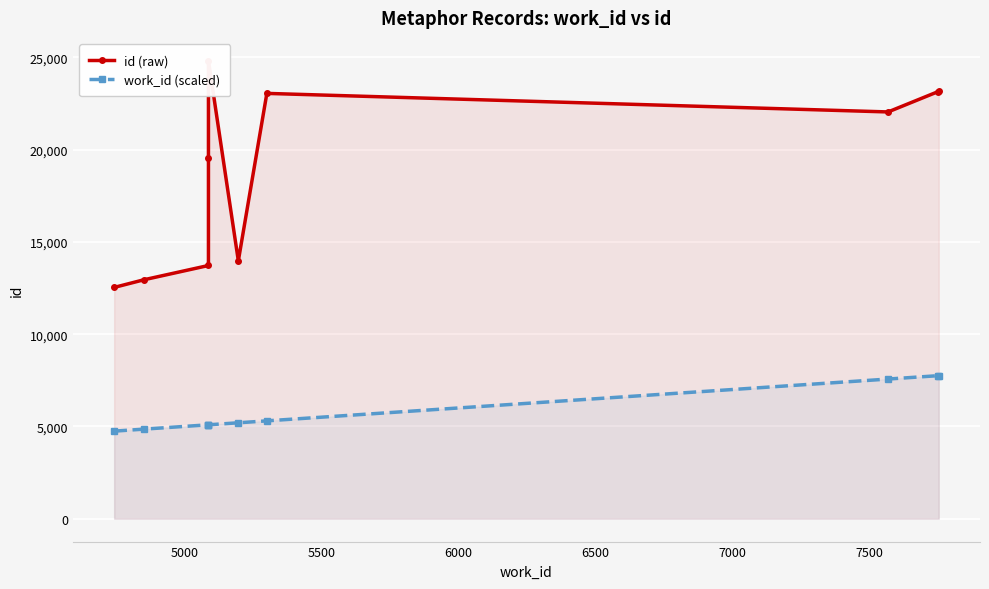

How many interior local peaks does the id (raw) series have?

2